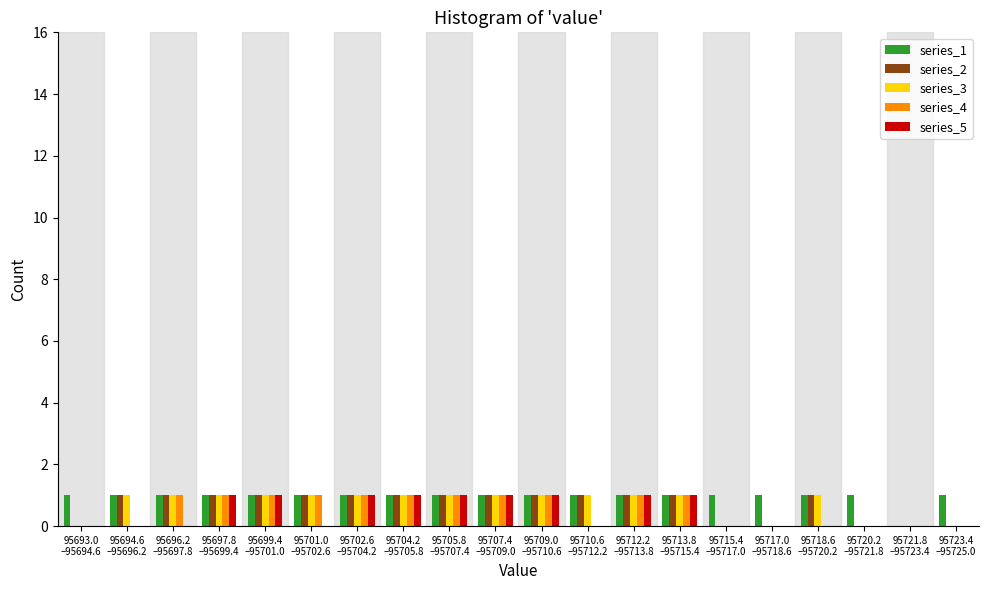

What is the sum of all series_4 values?

11